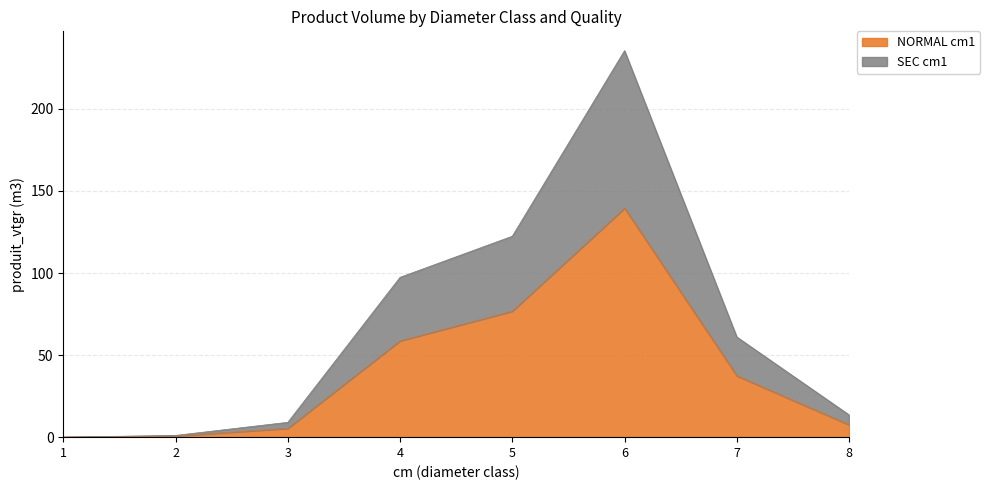

What is the sum of all NORMAL cm1 values?

326.0